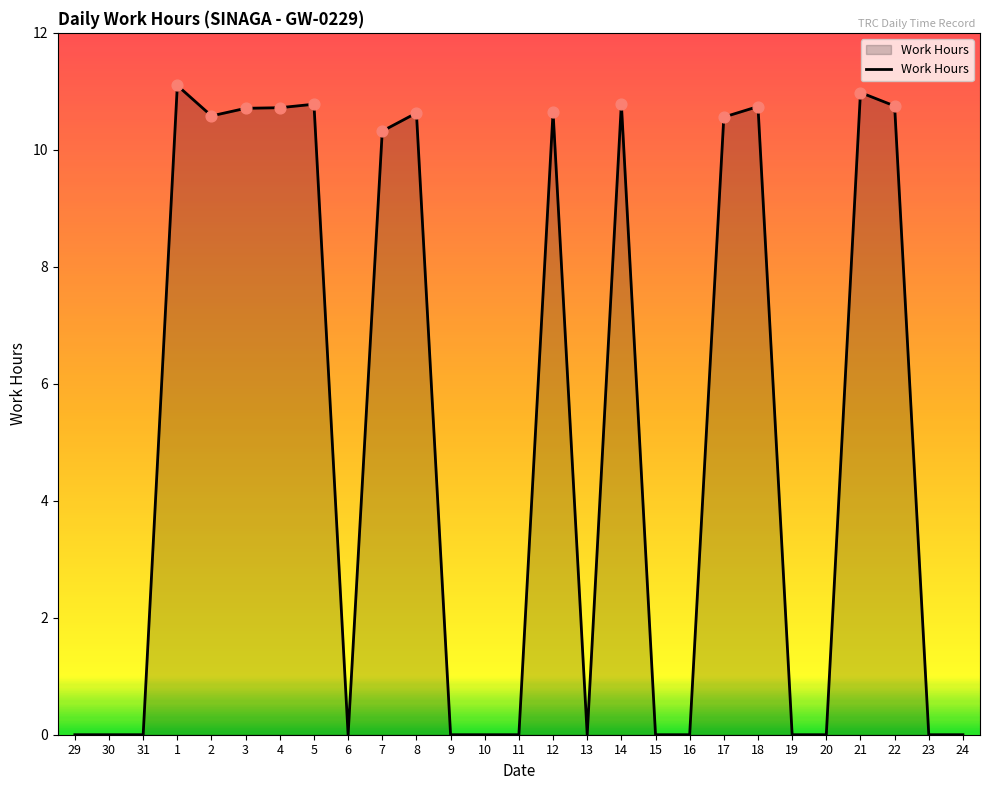

Which has a higher value, 31 or 4?

4